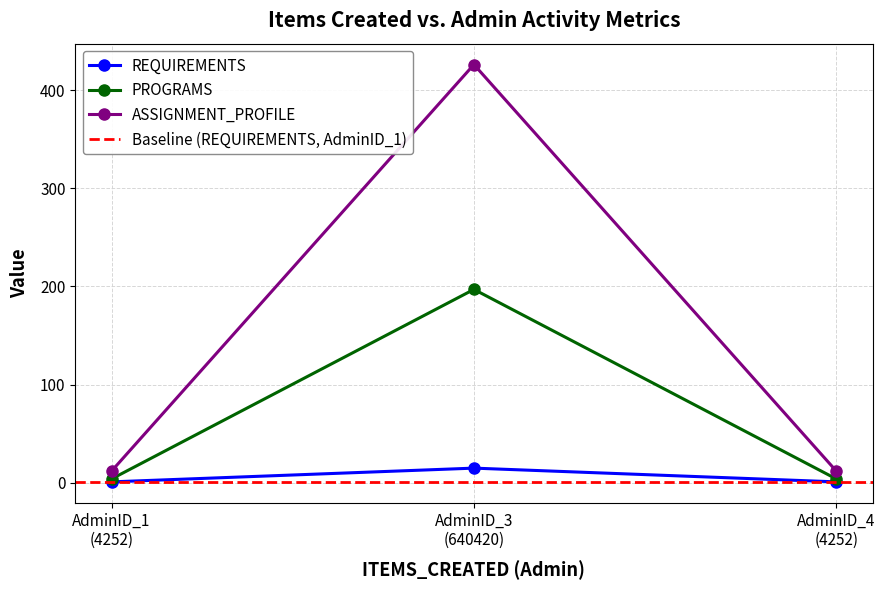

How many values in the PROGRAMS series exceed 4?

1